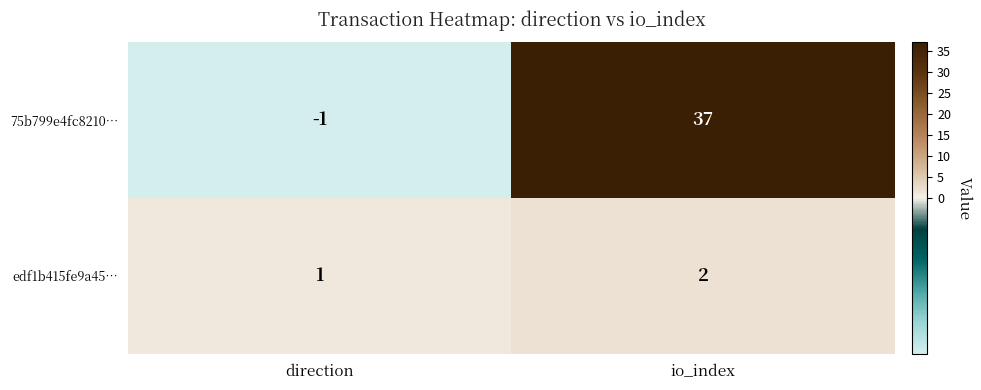

What is the difference between the highest and lowest values at io_index?

35